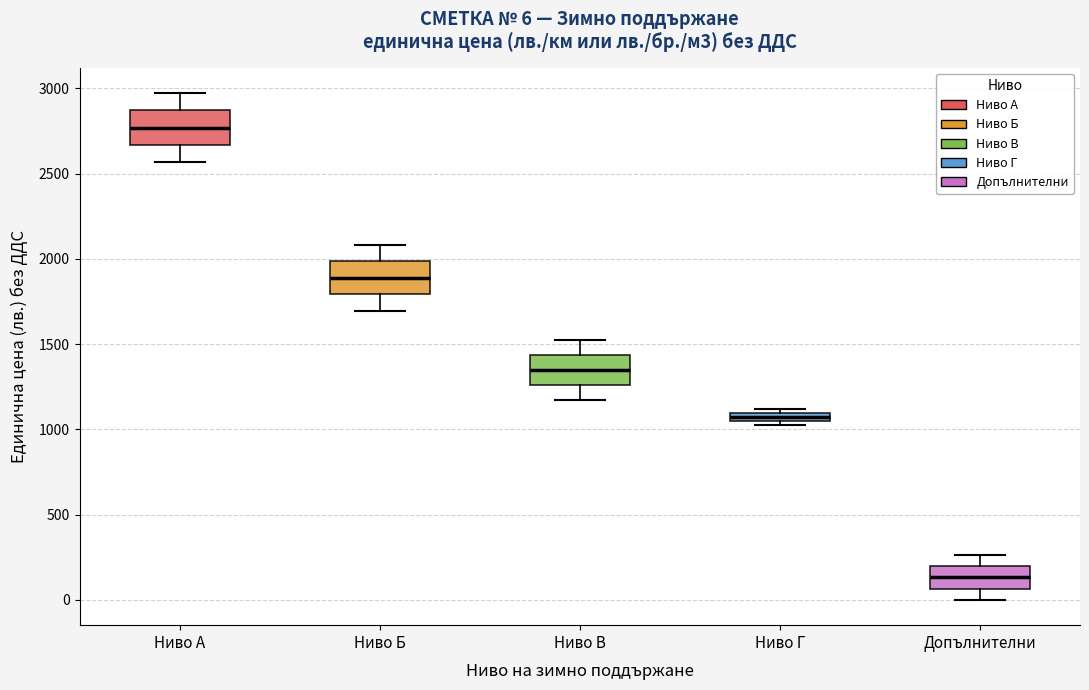

Which box's median line is the highest?

Ниво А